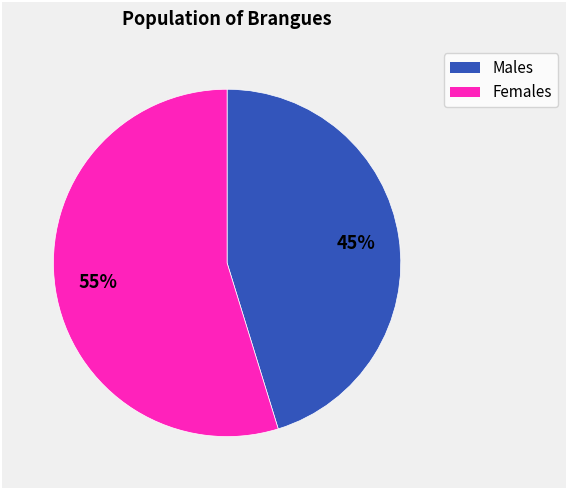

To the nearest percent, what is the average slice percentage?

50%